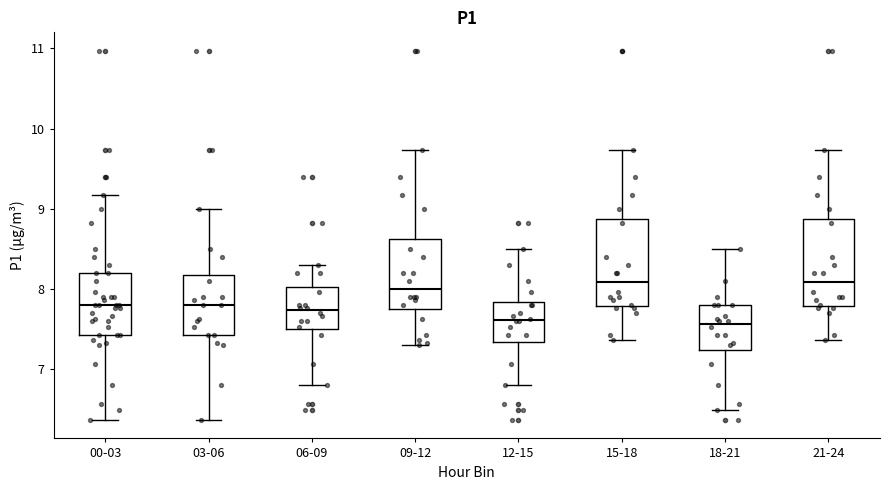

Reading left to right, transcribe this box plot: for each box, give where its median line is, the range the box spans, and where its two whiskers end, as read against the y-axis. The values are not printed on the chart, so give them approximately, as read against the axis.

00-03: median 7.8, box 7.4 to 8.2, whiskers 6.4 to 9.2
03-06: median 7.8, box 7.4 to 8.2, whiskers 6.4 to 9.0
06-09: median 7.7, box 7.5 to 8.0, whiskers 6.8 to 8.3
09-12: median 8.0, box 7.8 to 8.6, whiskers 7.3 to 9.7
12-15: median 7.6, box 7.3 to 7.8, whiskers 6.8 to 8.5
15-18: median 8.1, box 7.8 to 8.9, whiskers 7.4 to 9.7
18-21: median 7.6, box 7.2 to 7.8, whiskers 6.5 to 8.5
21-24: median 8.1, box 7.8 to 8.9, whiskers 7.4 to 9.7